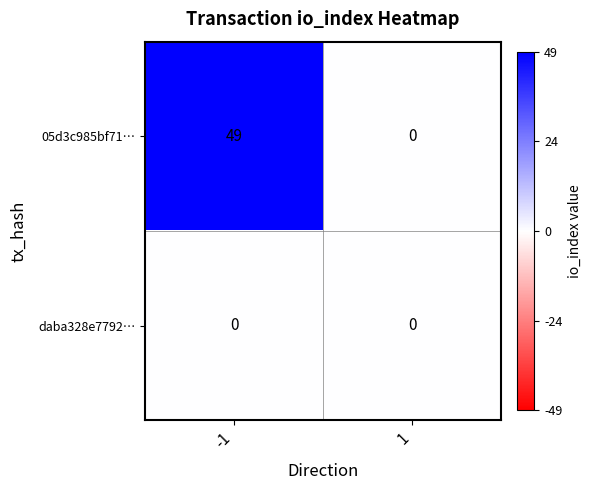

What is the difference between the highest and lowest values at -1?

49